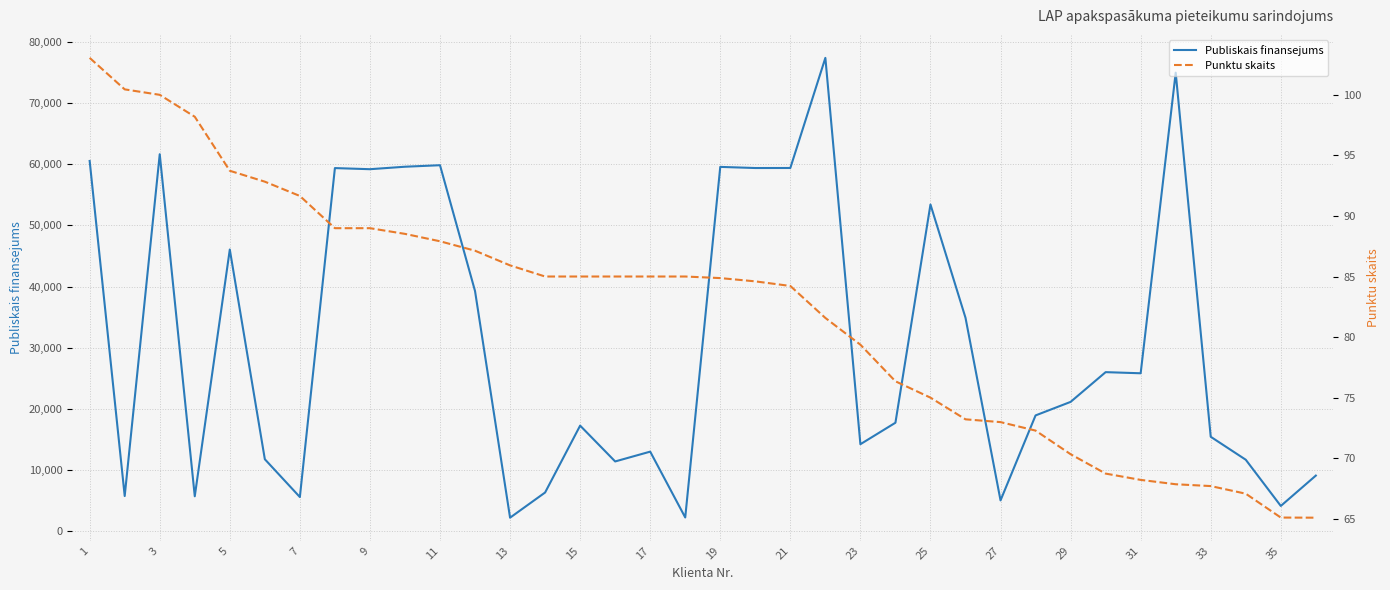

List the series in order of their overall mean, lowest first.

Punktu skaits, Publiskais finansejums